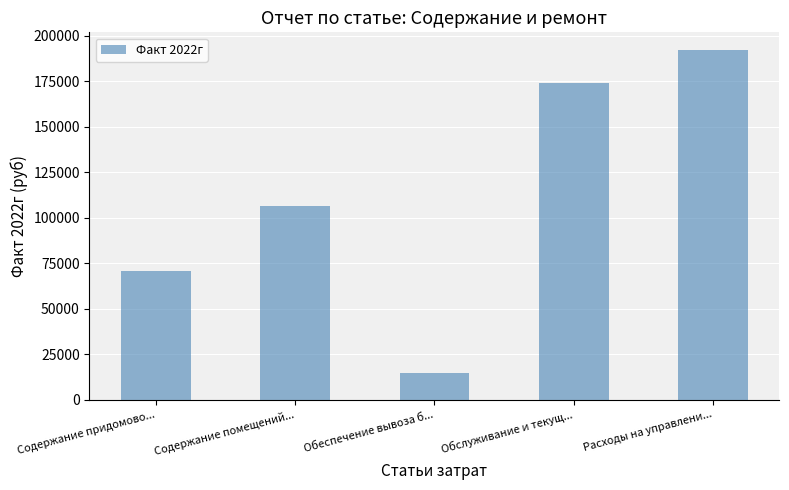

Reading left to right, transcribe all the data shown in this chart.

Содержание придомово...=70552.3	Содержание помещений...=106742.8	Обеспечение вывоза б...=14800.0	Обслуживание и текущ...=174365.0	Расходы на управлени...=192373.5